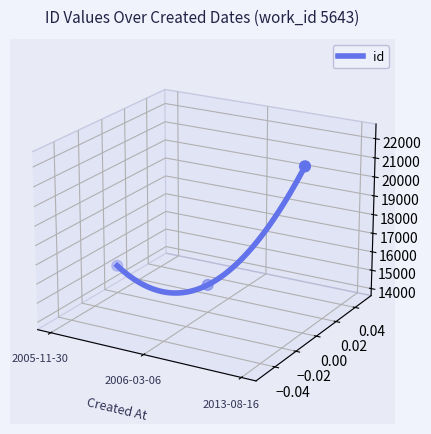

Which has a higher value, 2013-08-16 or 2006-03-06?

2013-08-16